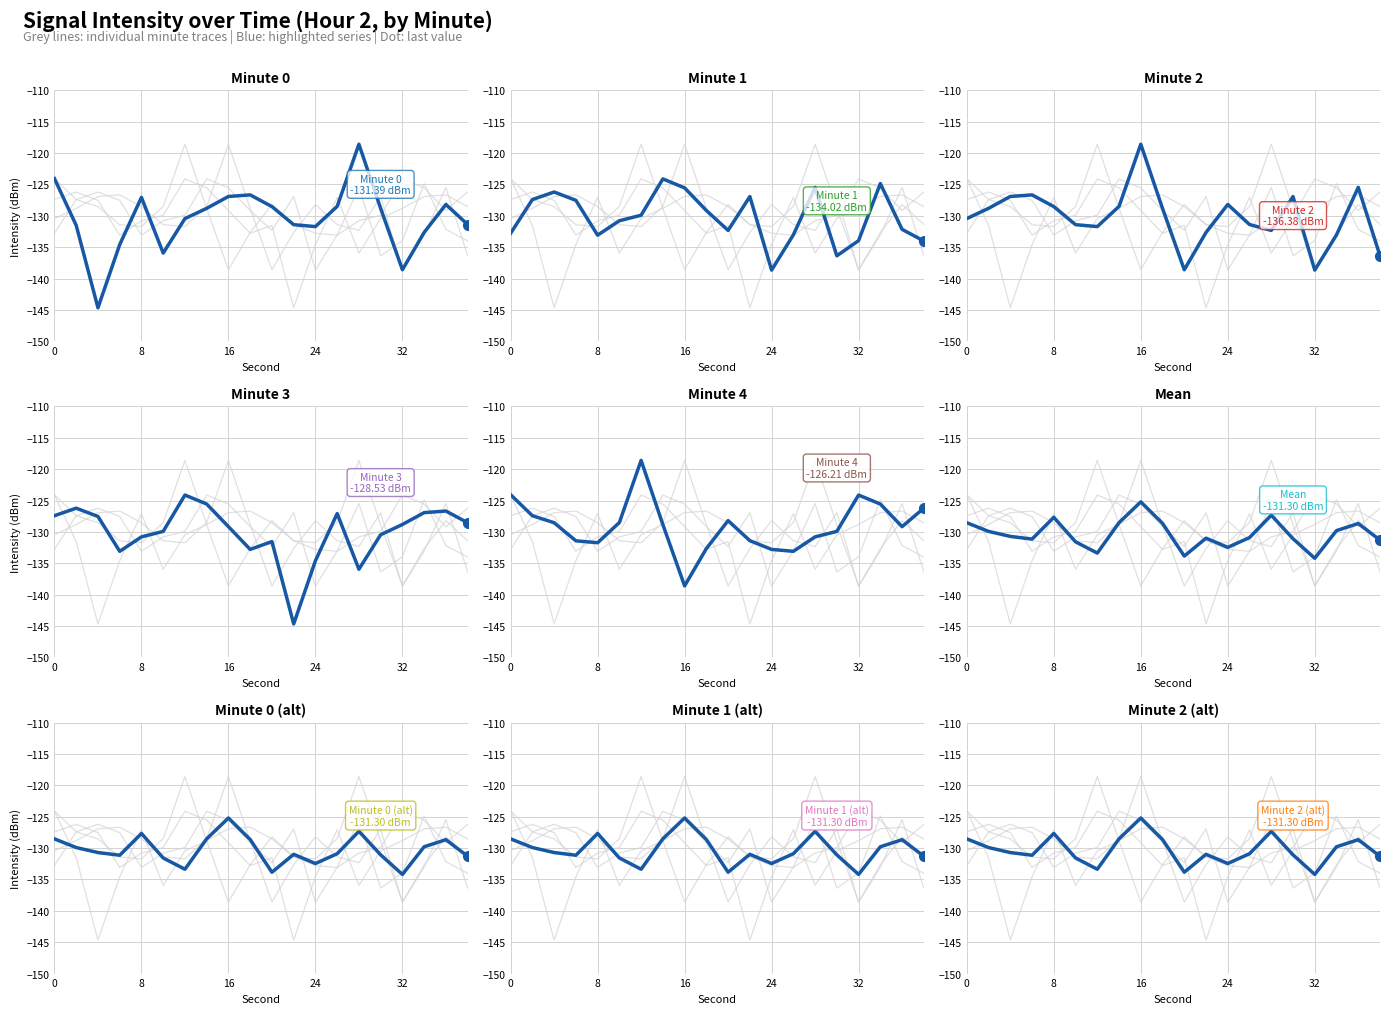

Between 6 and 12, which series saw the biggest shift?

minute_4